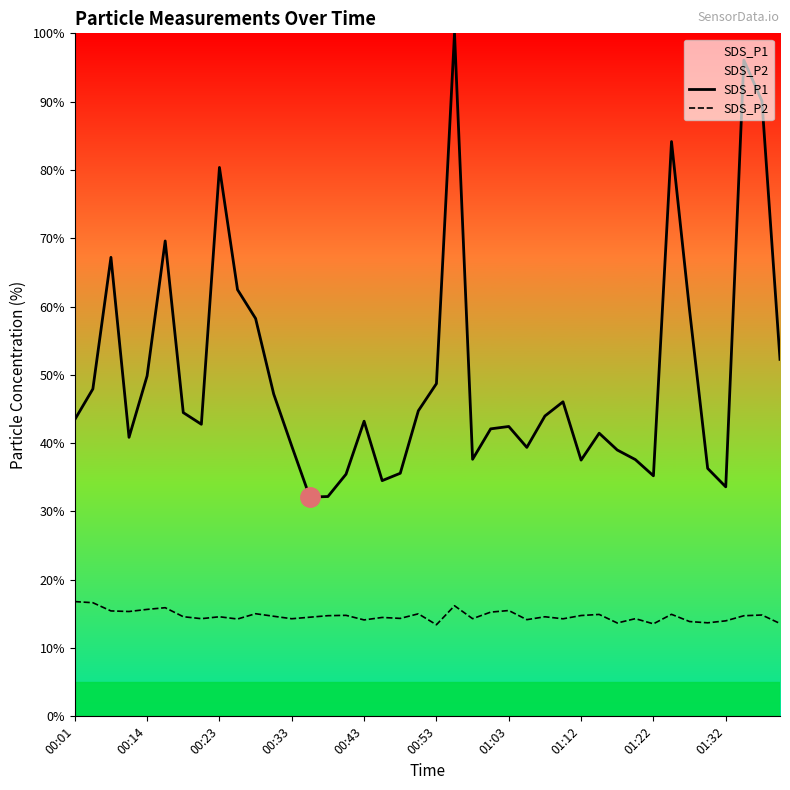

What is the maximum value shown in the chart?

100.0